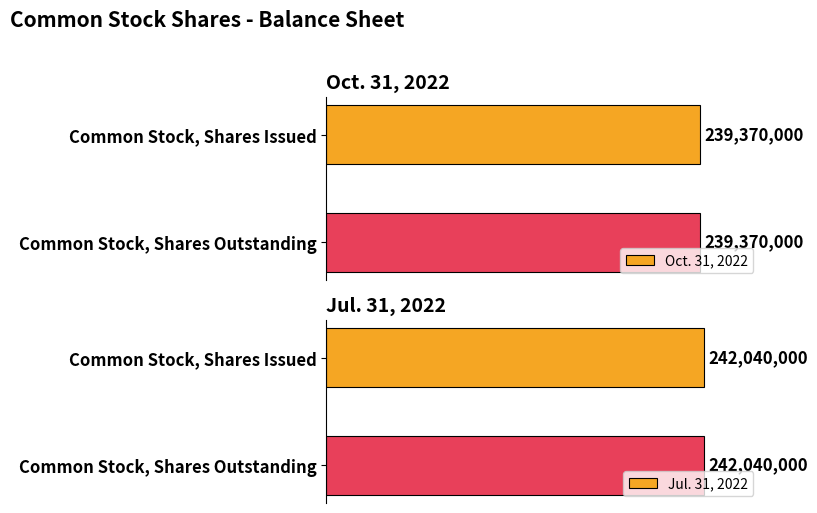

At Common Stock, Shares Issued, list the series in order from largest to smallest.

Jul. 31, 2022, Oct. 31, 2022